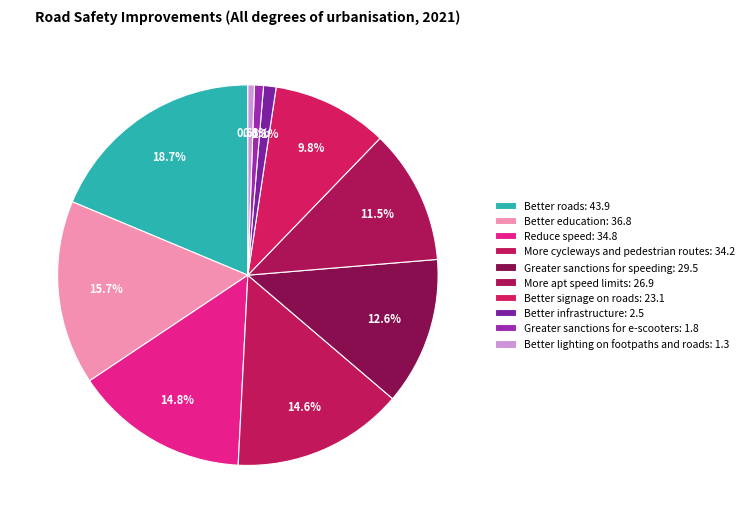

Count the number of slices in the pie.

10